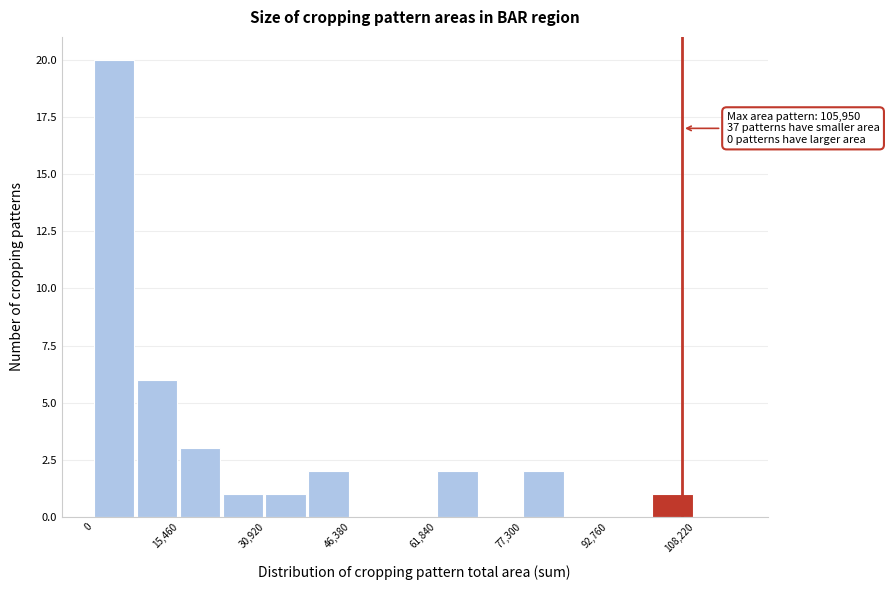

Read against the x-axis, roughly where is the centre of the tallest bar?

4000